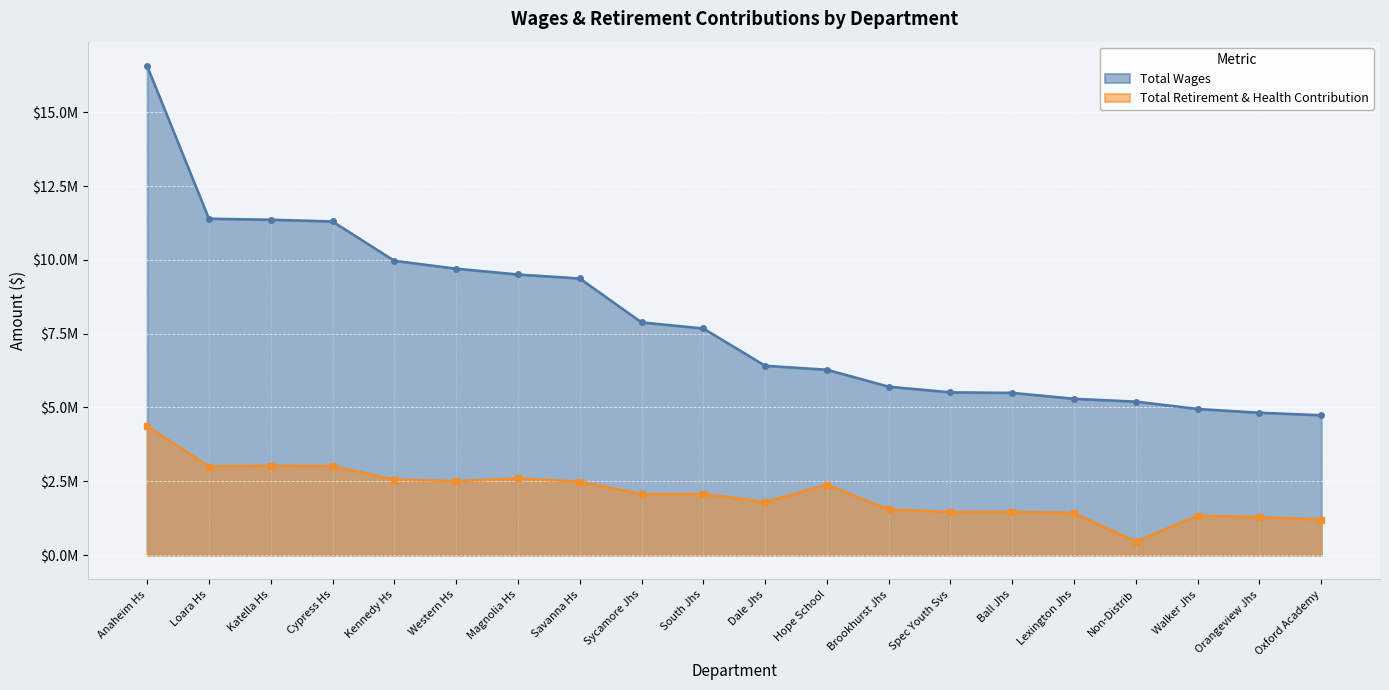

Reading right to left, what are all the values shown in this chart?

Total Wages: Oxford Academy=4737748	Orangeview Jhs=4822694	Walker Jhs=4950564	Non-Distrib=5199176	Lexington Jhs=5295191	Ball Jhs=5496584	Spec Youth Svs=5513714	Brookhurst Jhs=5706250	Hope School=6279725	Dale Jhs=6415197	South Jhs=7678722	Sycamore Jhs=7884956	Savanna Hs=9372884	Magnolia Hs=9508259	Western Hs=9705585	Kennedy Hs=9971381	Cypress Hs=11305246	Katella Hs=11364281	Loara Hs=11398430	Anaheim Hs=16569816
Total Retirement & Health Contribution: Oxford Academy=1202900	Orangeview Jhs=1284839	Walker Jhs=1335529	Non-Distrib=457603	Lexington Jhs=1421999	Ball Jhs=1467657	Spec Youth Svs=1459046	Brookhurst Jhs=1544478	Hope School=2382903	Dale Jhs=1797602	South Jhs=2072135	Sycamore Jhs=2061971	Savanna Hs=2489366	Magnolia Hs=2594643	Western Hs=2505232	Kennedy Hs=2558311	Cypress Hs=3014573	Katella Hs=3027121	Loara Hs=2998373	Anaheim Hs=4360320